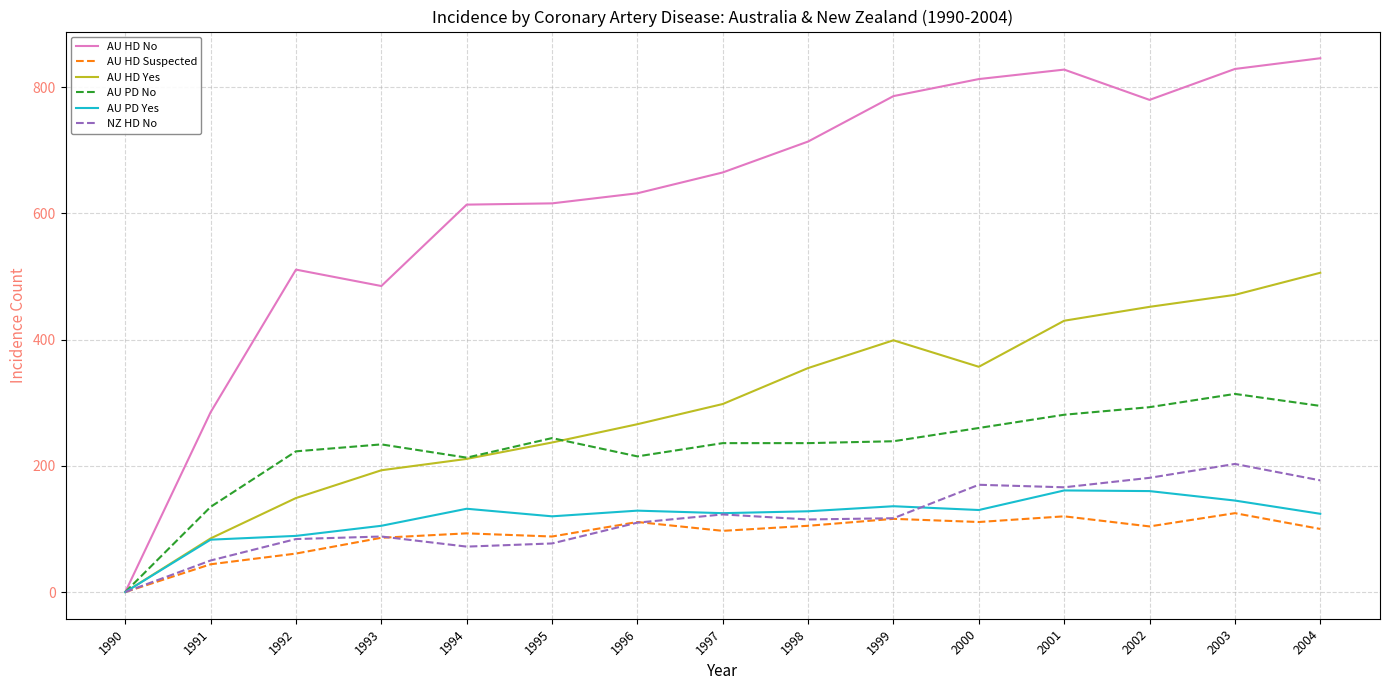

After their last crossing, which series has the higher values: AU PD No or AU HD Yes?

AU HD Yes